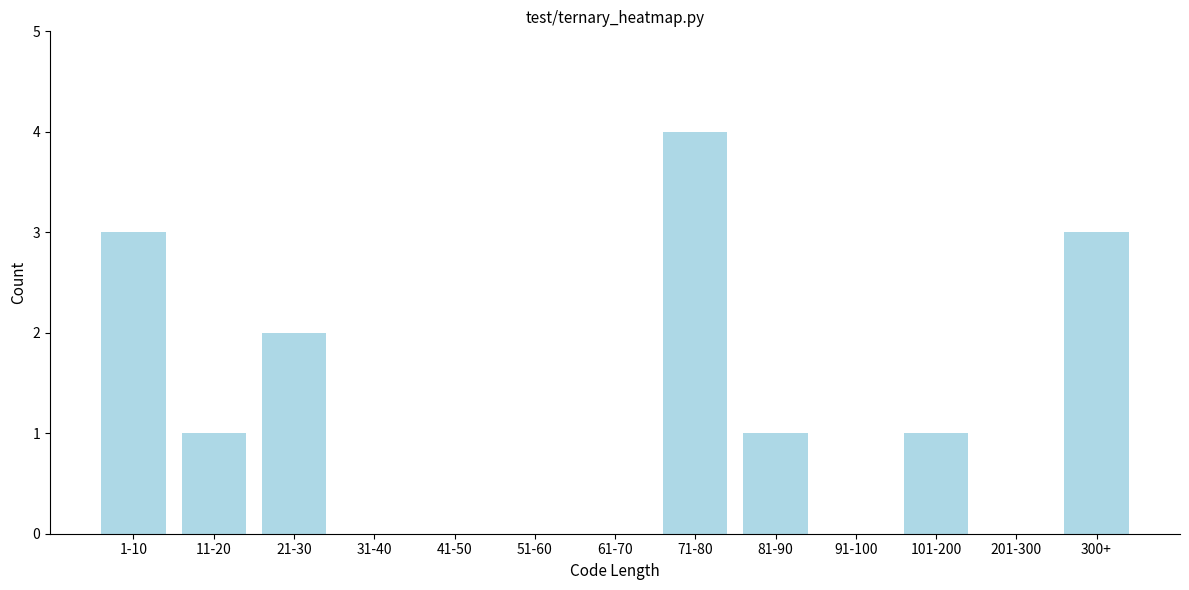

Reading right to left, list all the values displayed in this chart.

300+=3	201-300=0	101-200=1	91-100=0	81-90=1	71-80=4	61-70=0	51-60=0	41-50=0	31-40=0	21-30=2	11-20=1	1-10=3